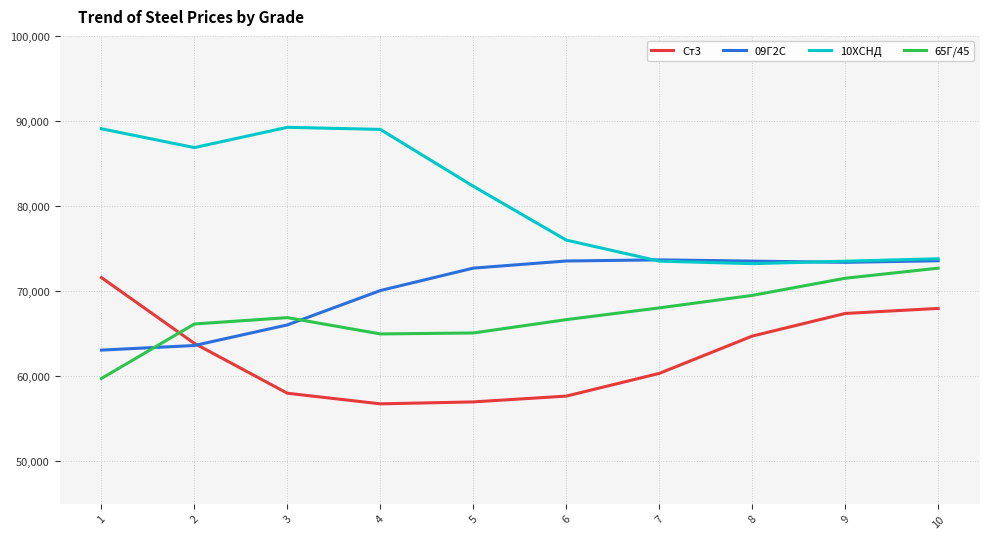

Is it true that 65Г/45 equals 13180.6 at 4?

False